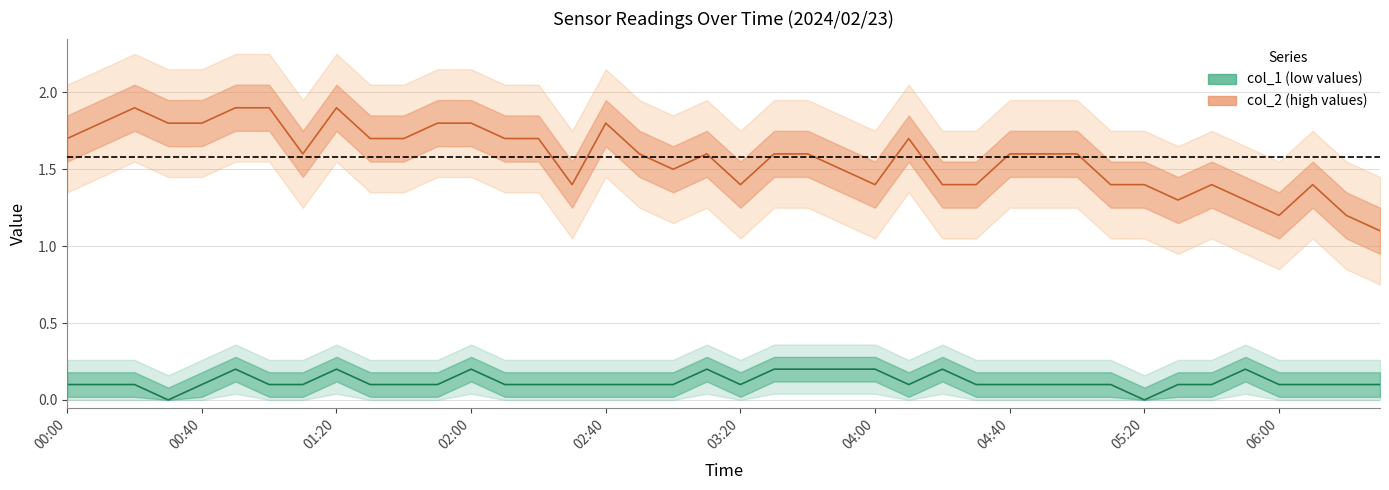

How many positive values does the col_1 series have?

38